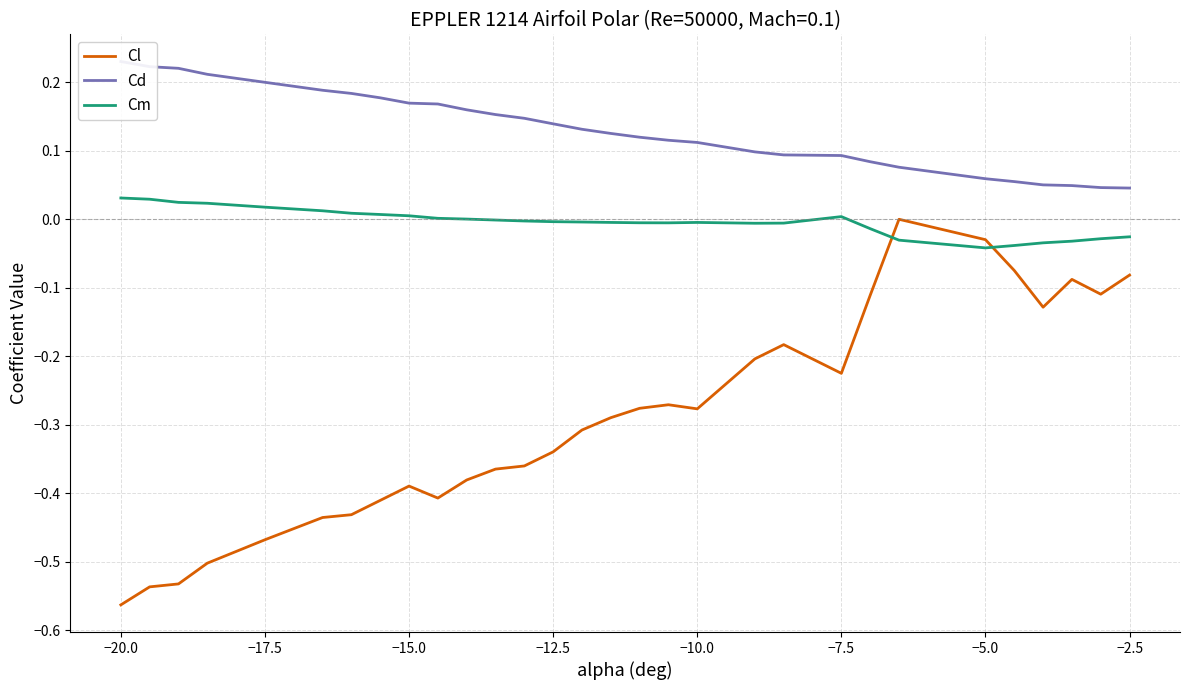

The value of Cl at −10.0 is -0.4. True or false?

False